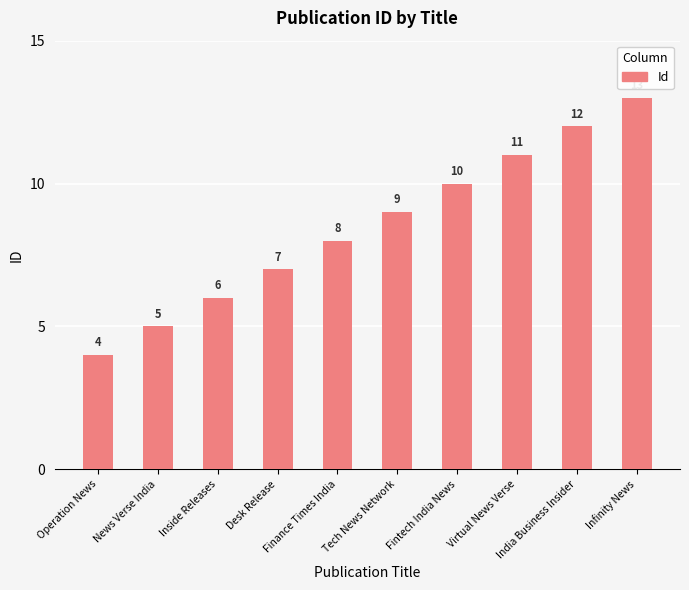

What is the minimum value shown in the chart?

4